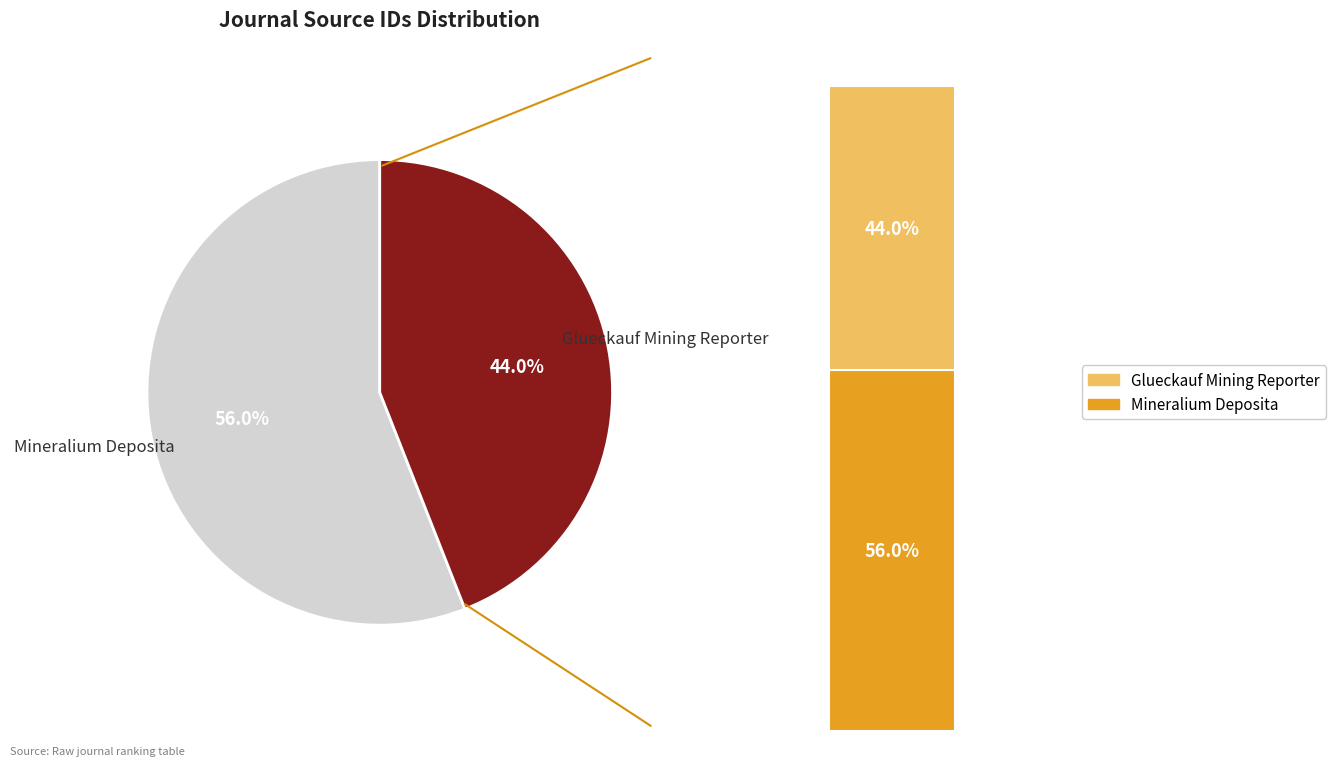

To the nearest percent, what portion does Glueckauf Mining Reporter represent?

44%